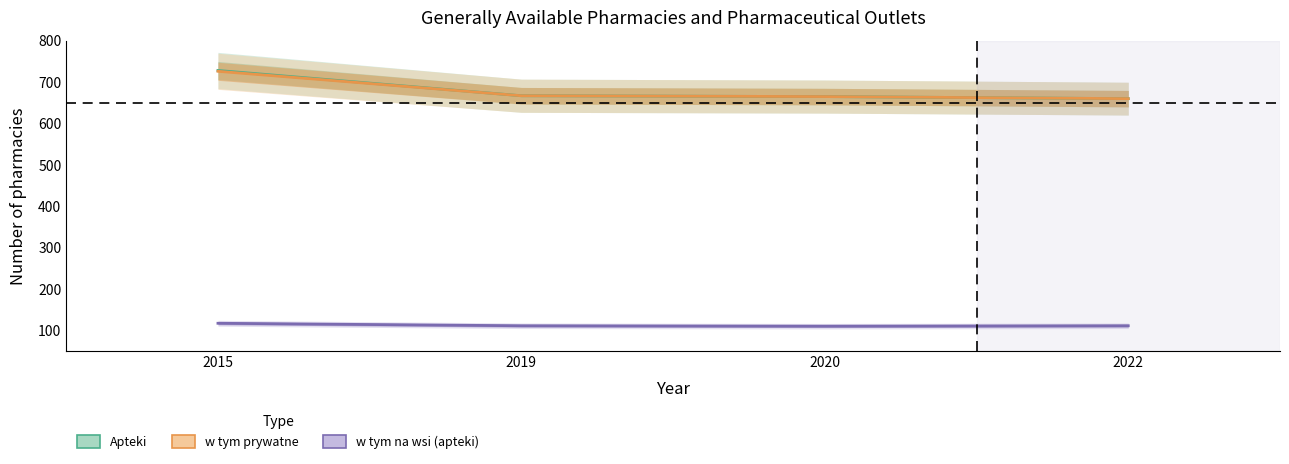

What is the difference between the maximum and second lowest values in the Apteki series?

63